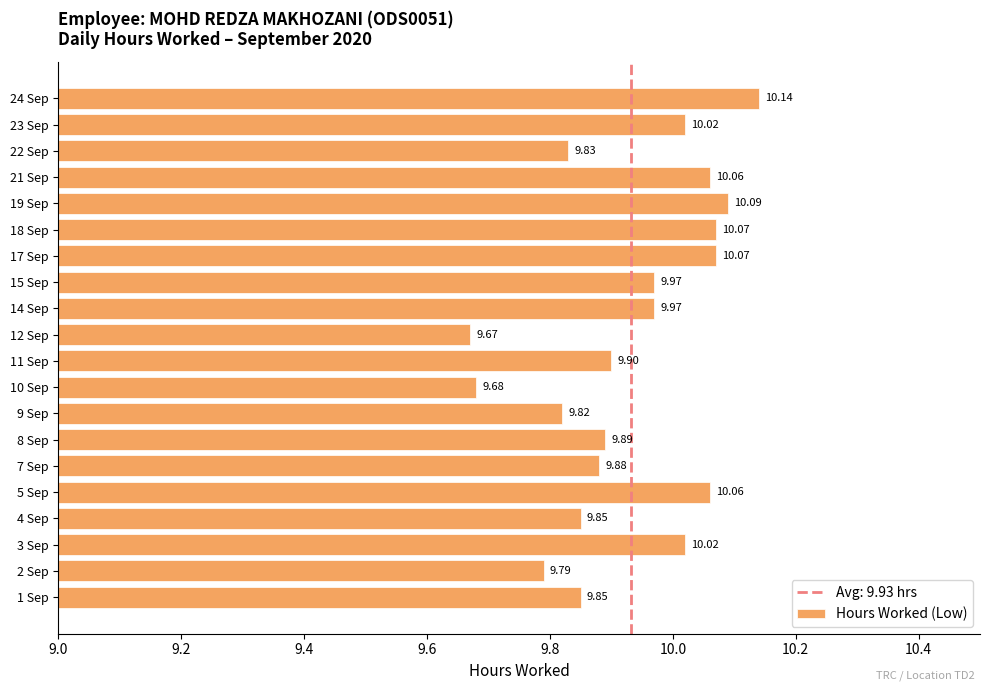

How many categories are shown in the chart?

20